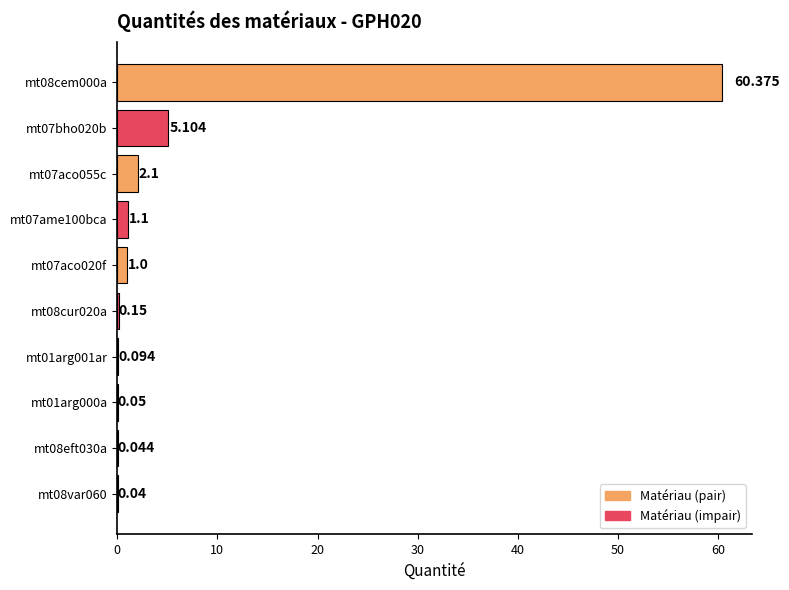

Count the number of categories in the chart.

10